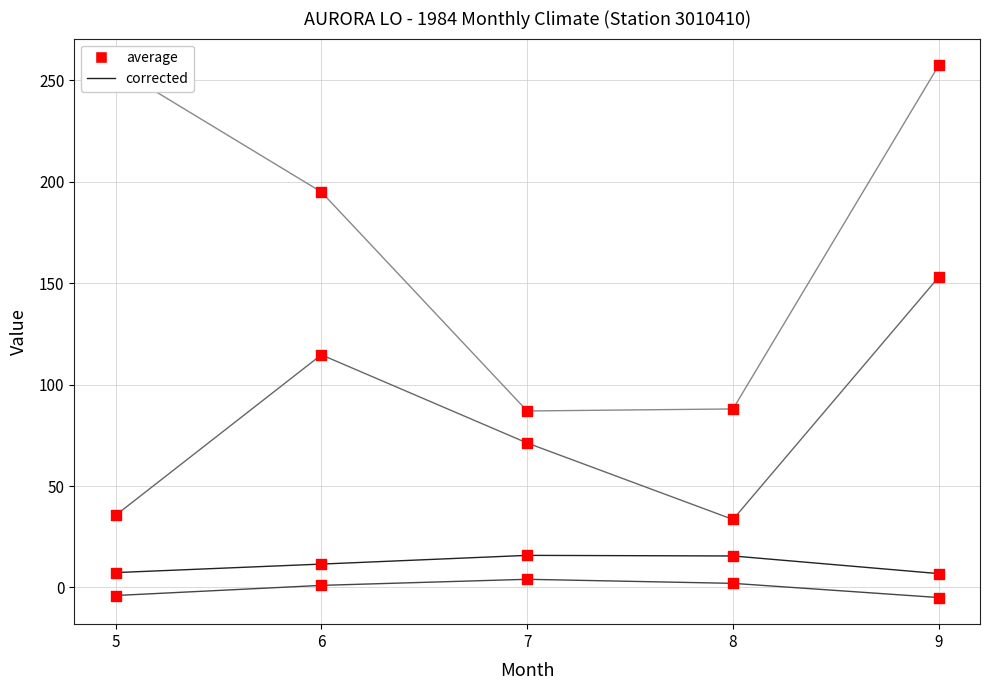

At which category is the sum across all series the highest?

9